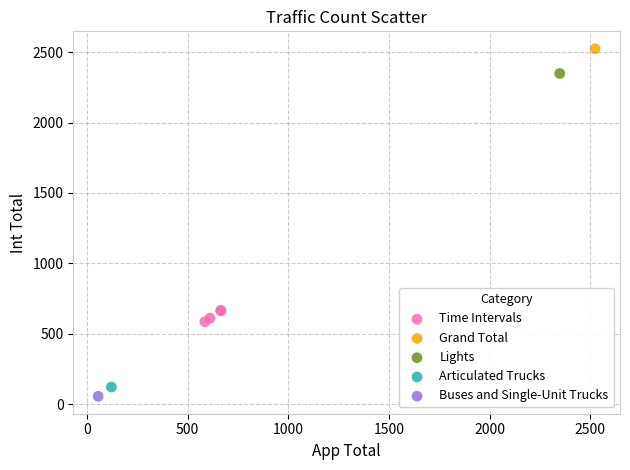

What are all the series names shown in the legend?

Time Intervals, Grand Total, Lights, Articulated Trucks, Buses and Single-Unit Trucks